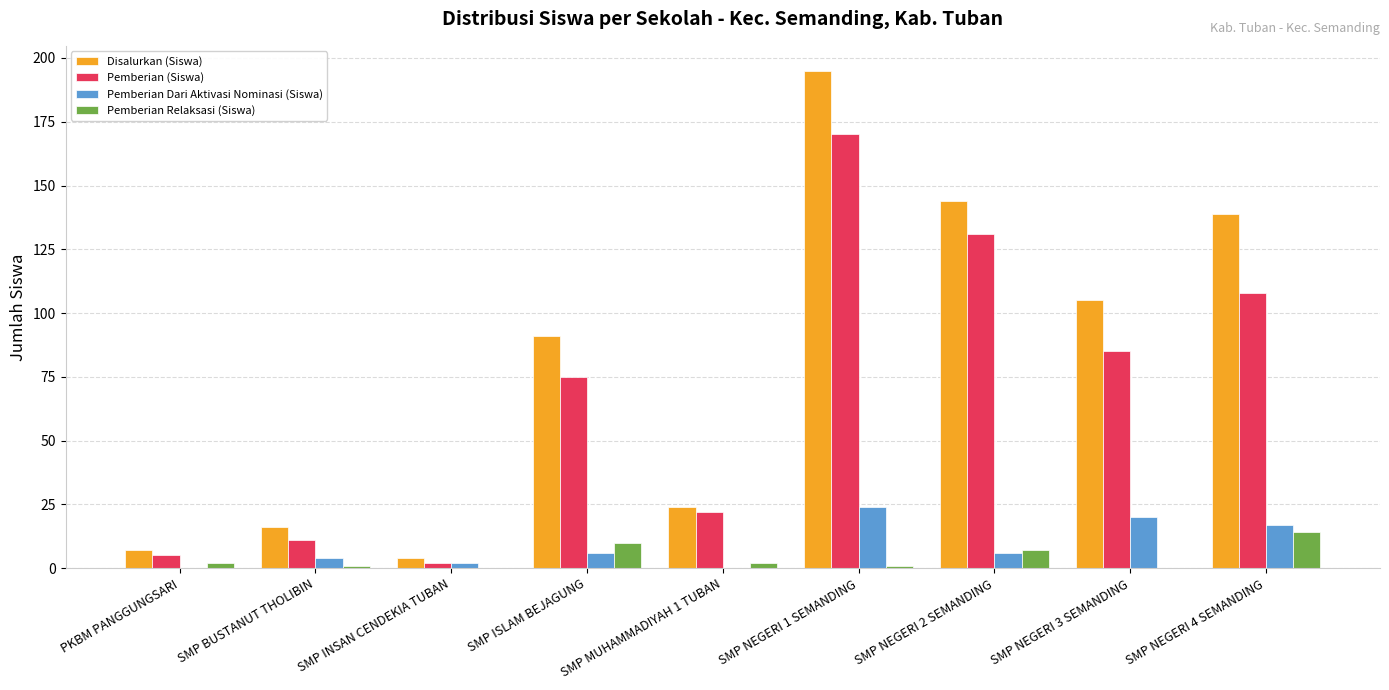

How many groups of bars are there?

9